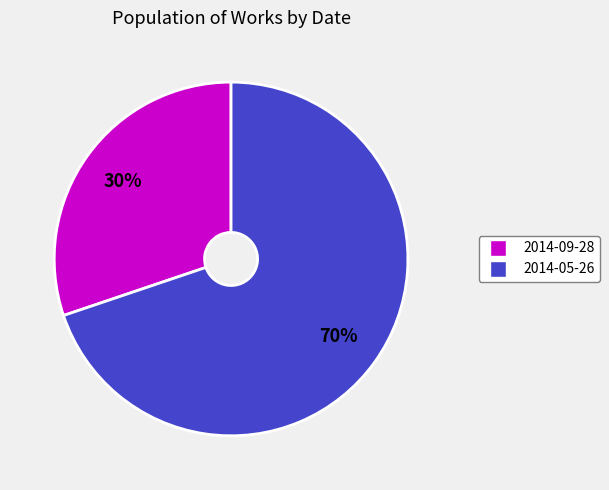

Is there a majority slice in this chart?

Yes